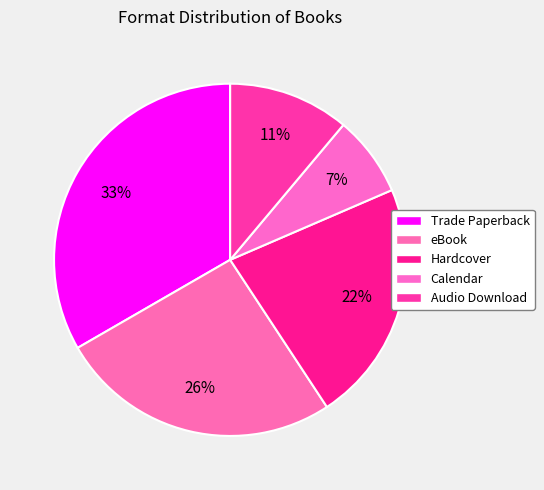

How many segments does this pie chart have?

5